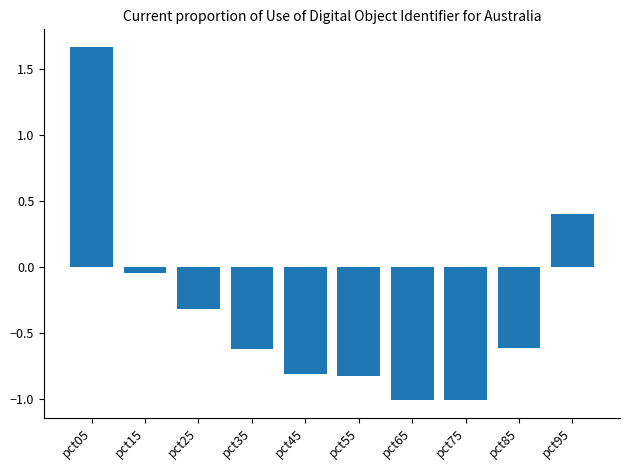

Count the number of values greater than 0.

2